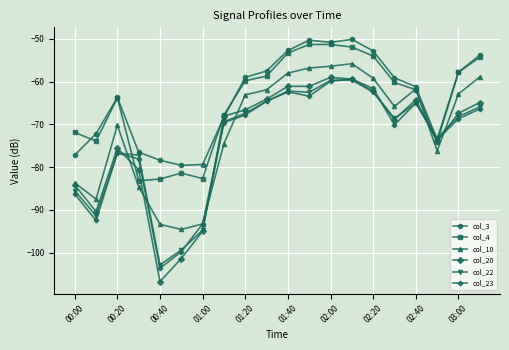

What is the value of the col_4 point at the 2nd from the left?

-73.9